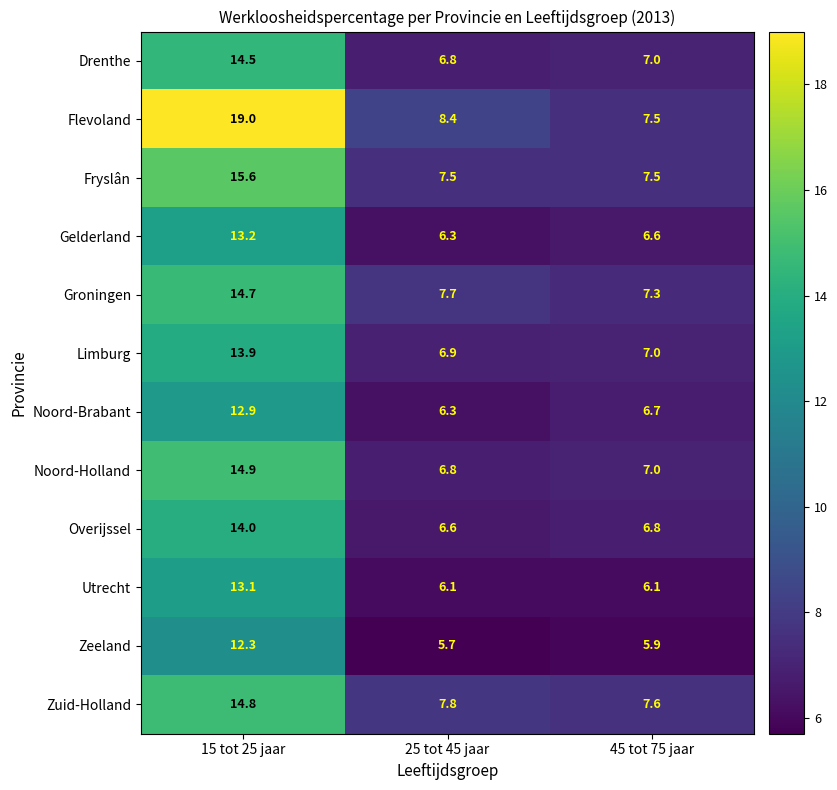

What is the total value across all series at 15 tot 25 jaar?

172.9